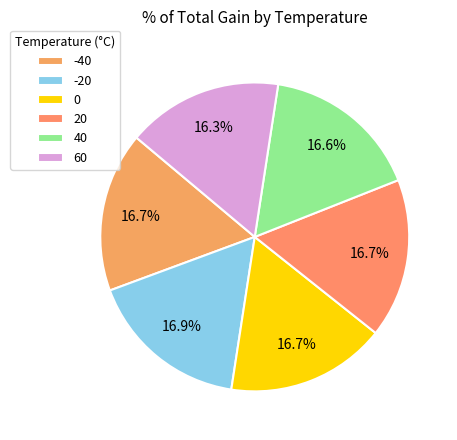

What percentage is NOT represented by 60?

83.7%